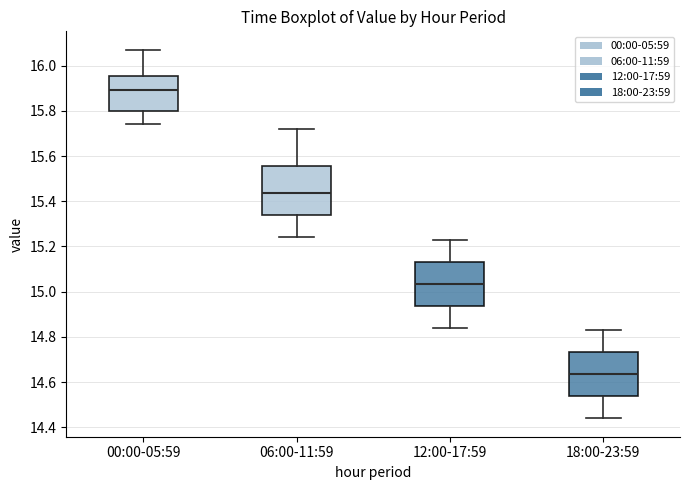

Which box has the highest median line?

00:00-05:59